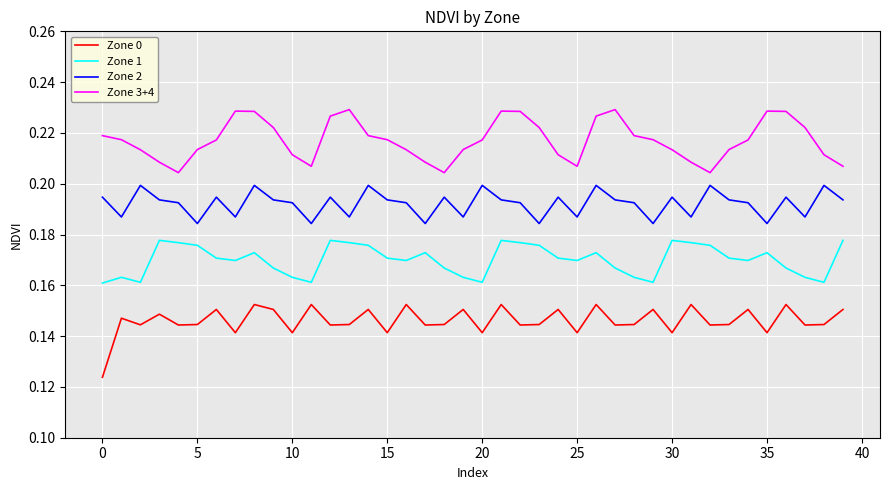

Rank the series by their average value, from lowest to highest.

Zone 0, Zone 1, Zone 2, Zone 3+4